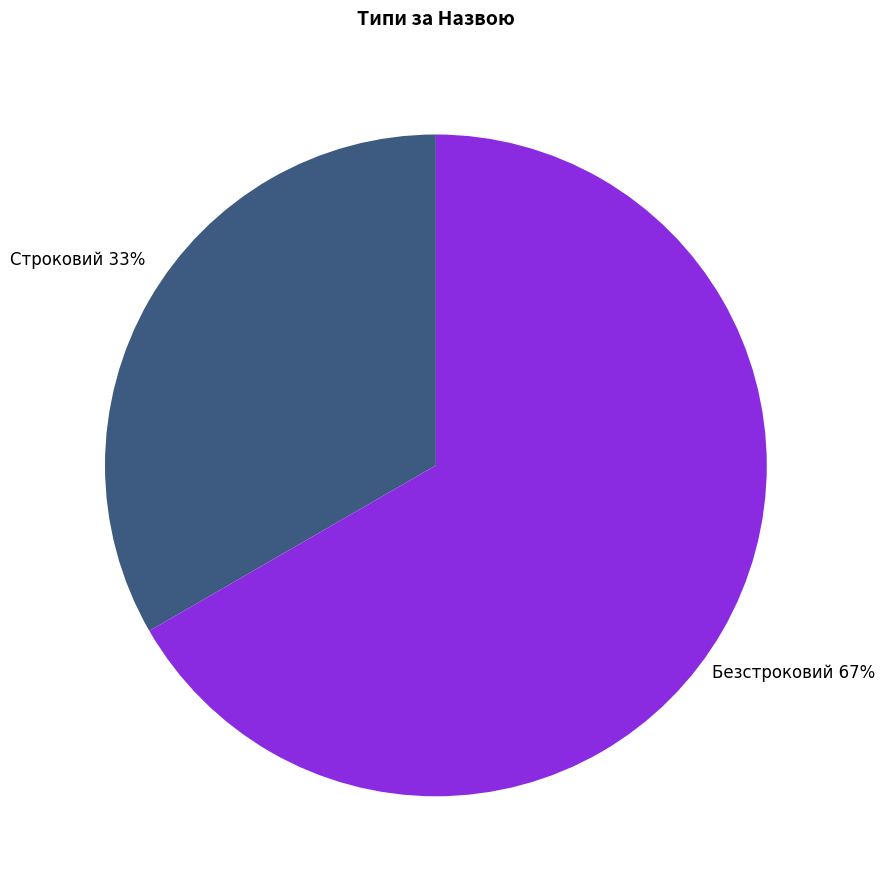

How many segments does this pie chart have?

2